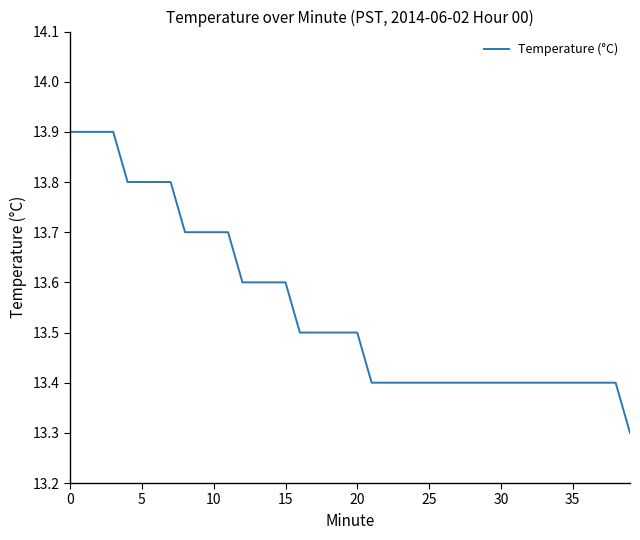

What is the minimum value shown in the chart?

13.3